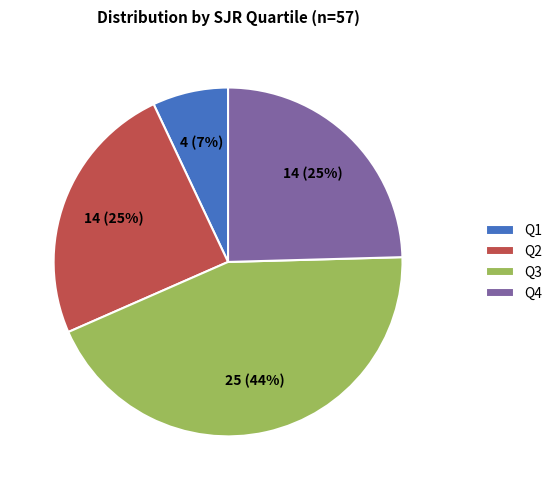

Combined, do Q2 and Q1 account for over 50%?

No